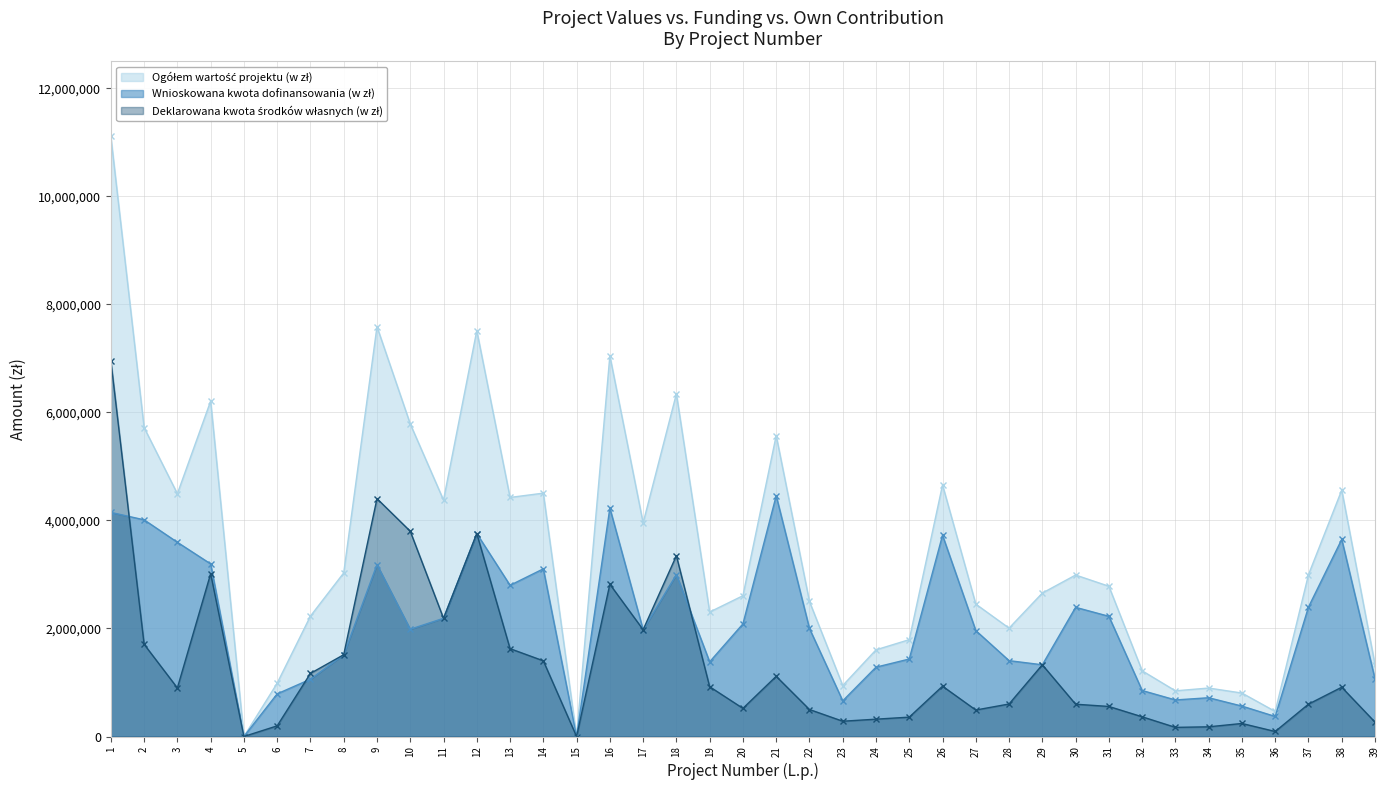

At which label does Wnioskowana kwota dofinansowania (w zł) reach its peak?

21